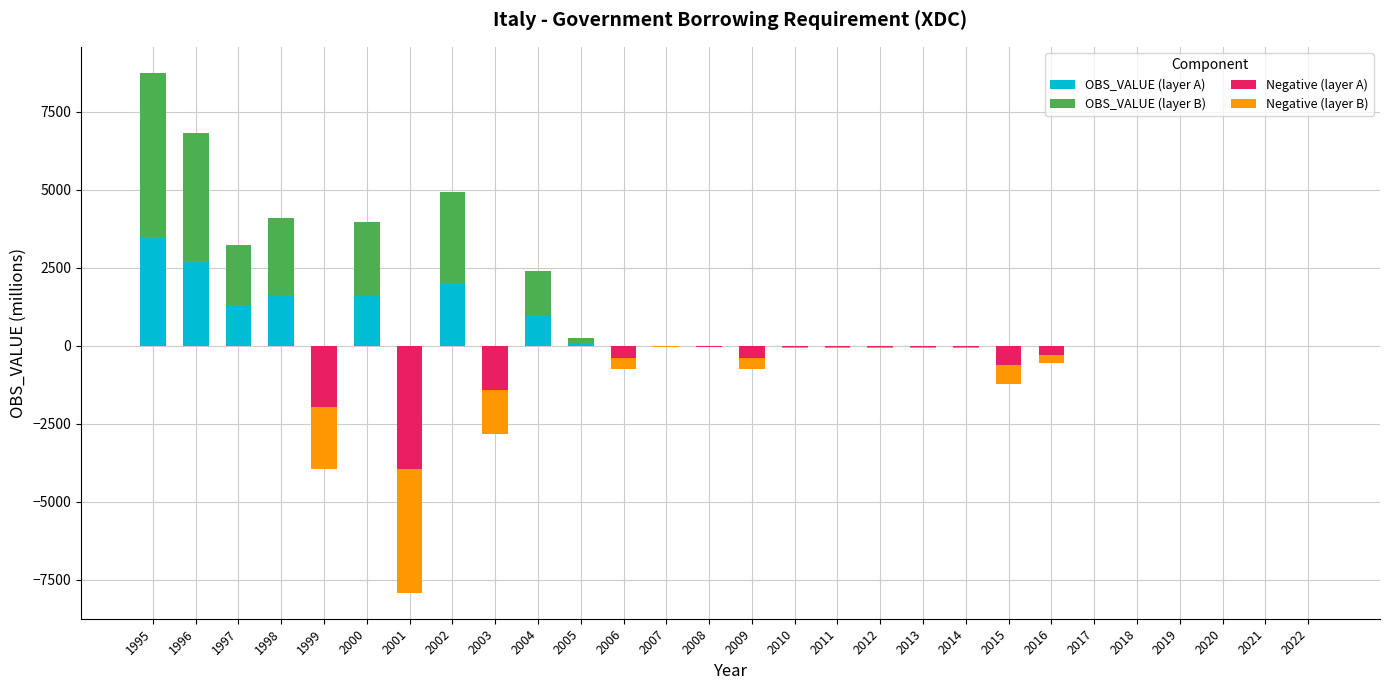

Where is OBS_VALUE (layer B) nearest to the value 2622?

1998